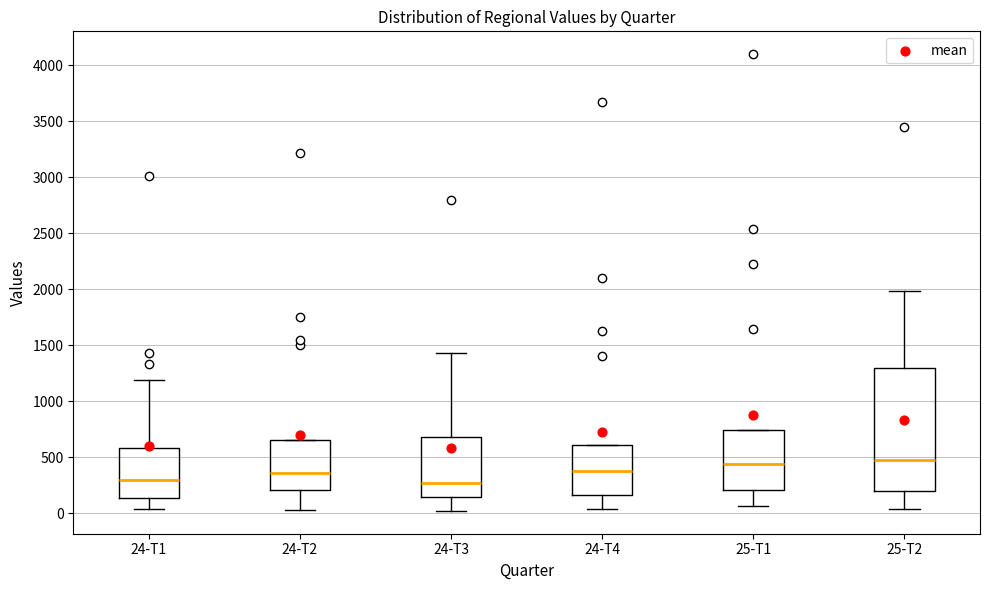

Reading left to right, read every box against the y-axis: the position of its median line, the range the box covers, and the ends of its whiskers. The values are not printed on the chart, so give them approximately, as read against the axis.

24-T1: median 300, box 150 to 600, whiskers 50 to 1200
24-T2: median 350, box 200 to 650, whiskers 50 to 650
24-T3: median 250, box 150 to 700, whiskers 0 to 1450
24-T4: median 350, box 150 to 600, whiskers 50 to 600
25-T1: median 450, box 200 to 750, whiskers 50 to 750
25-T2: median 500, box 200 to 1300, whiskers 50 to 2000